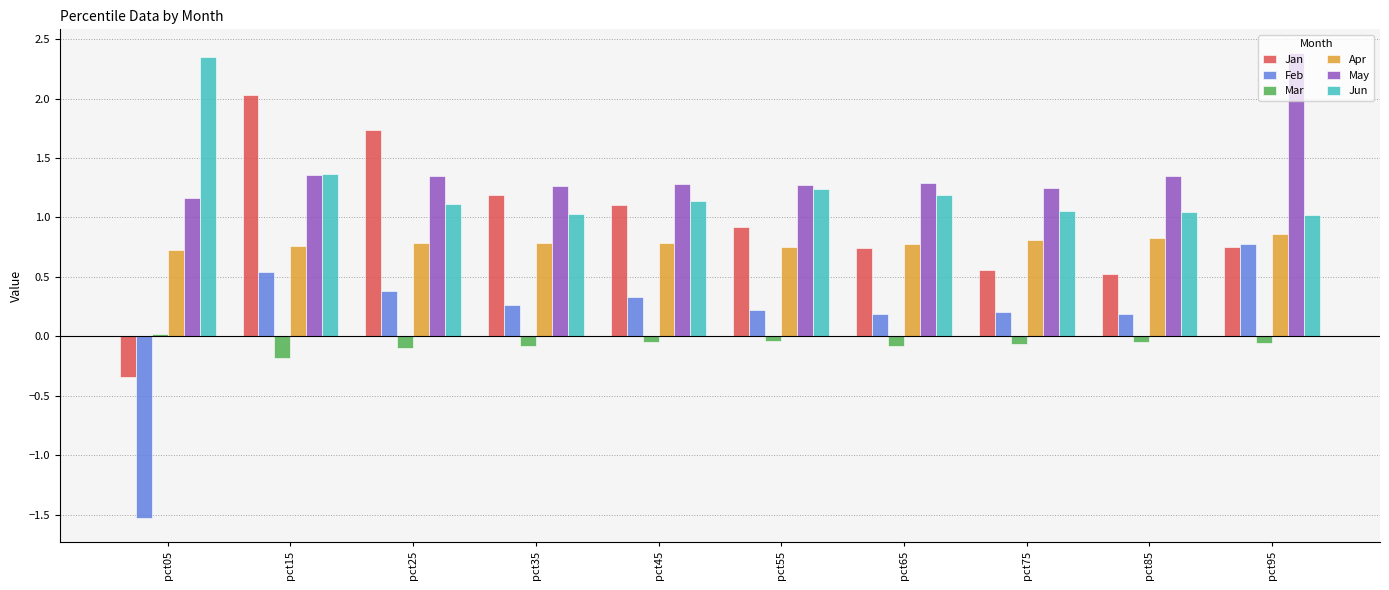

What is the difference between the Feb values at pct35 and pct95?

0.5